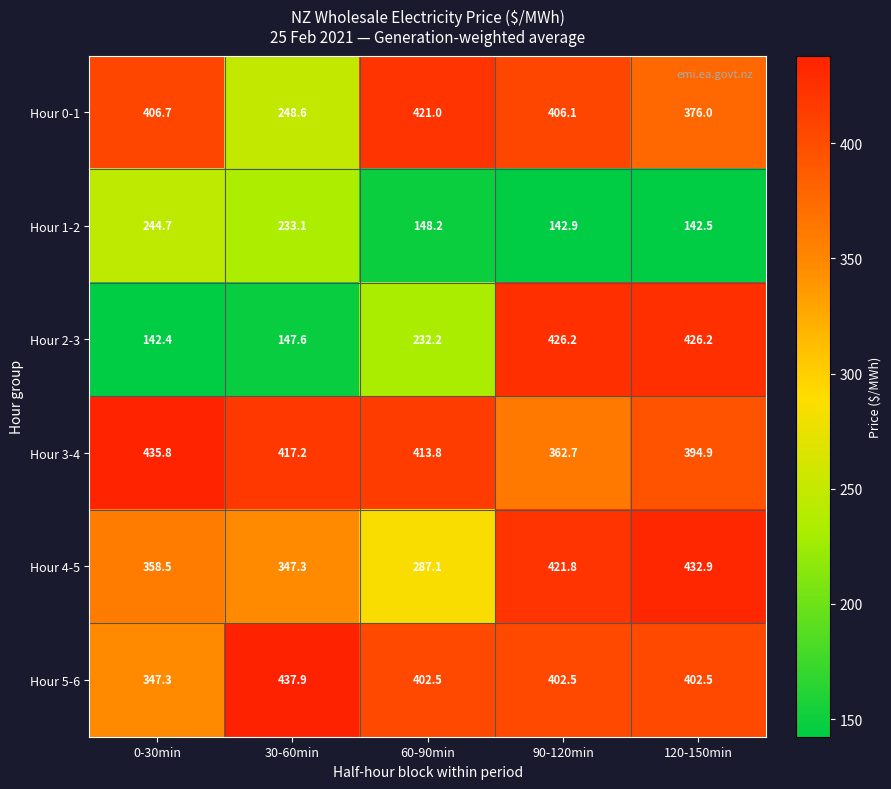

Which label corresponds to the largest value in the chart?

30-60min